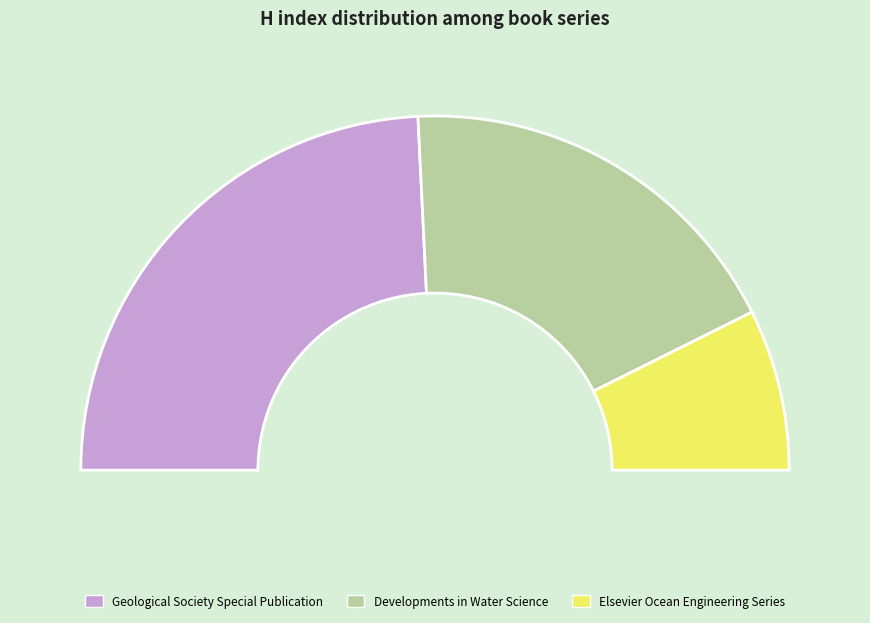

The Geological Society Special Publication slice represents 48% of the pie. True or false?

True